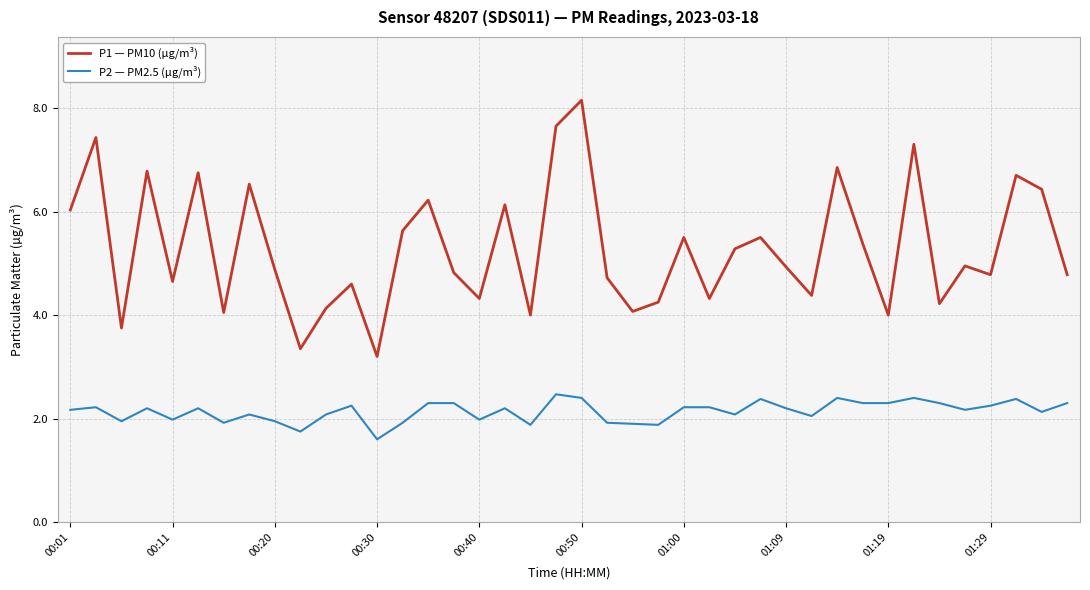

What is the lowest value of the P1 — PM10 (µg/m³) series?

3.2